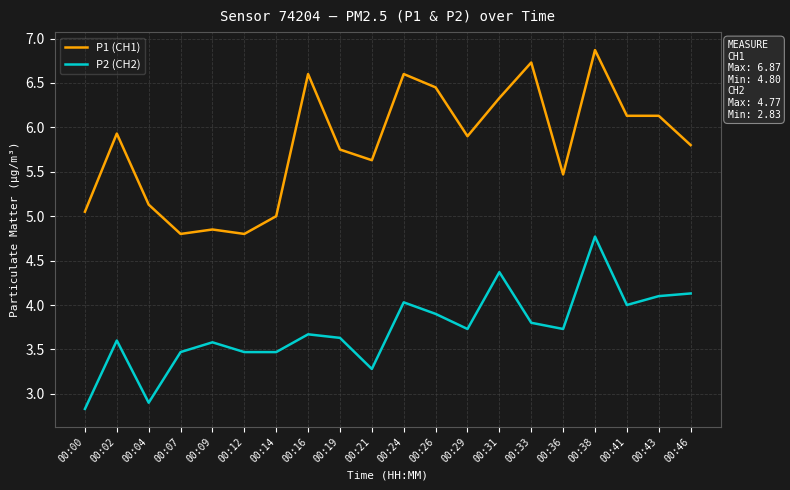

Which series has the largest range (max minus min)?

P1 (CH1)